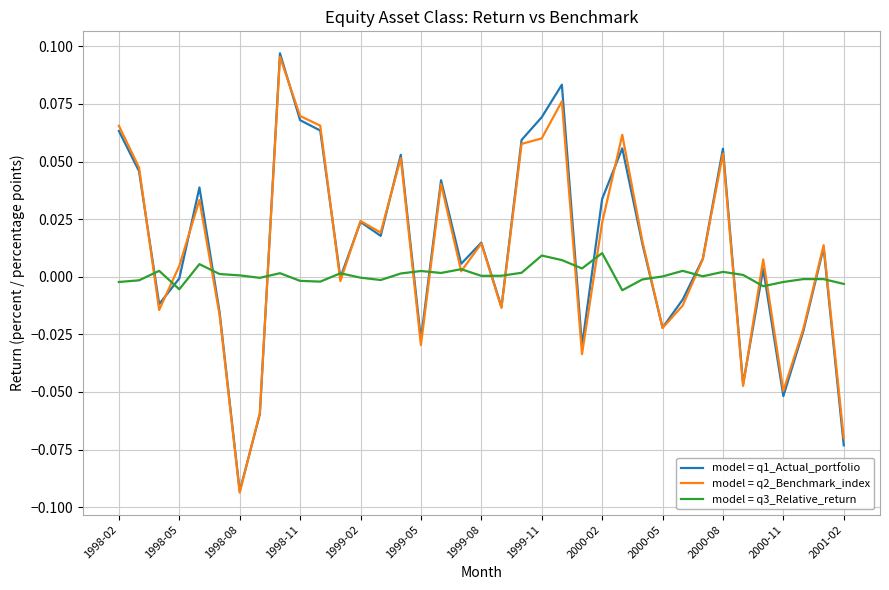

Which series has the widest spread of values?

model = q1_Actual_portfolio